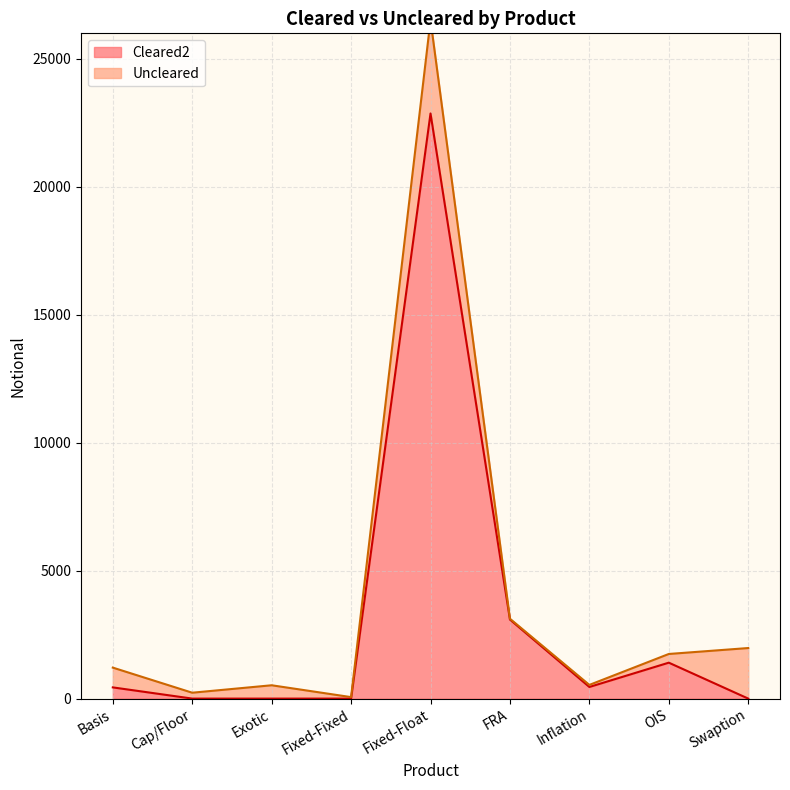

Which label corresponds to the largest value in the chart?

Fixed-Float